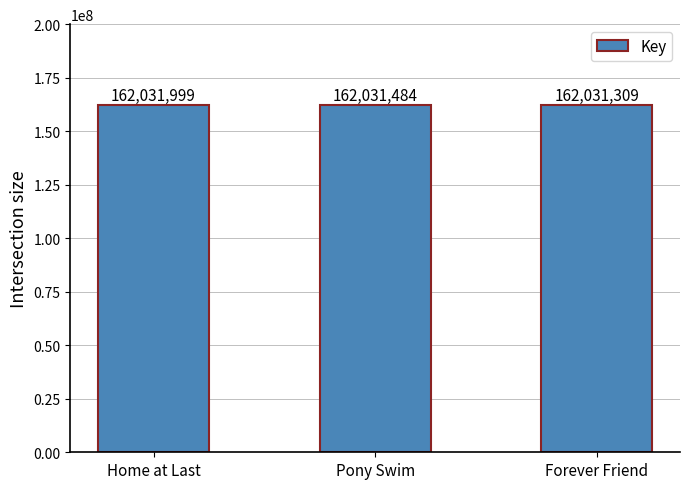

Approximately how many times larger is the value at Pony Swim compared to Forever Friend?

1.0